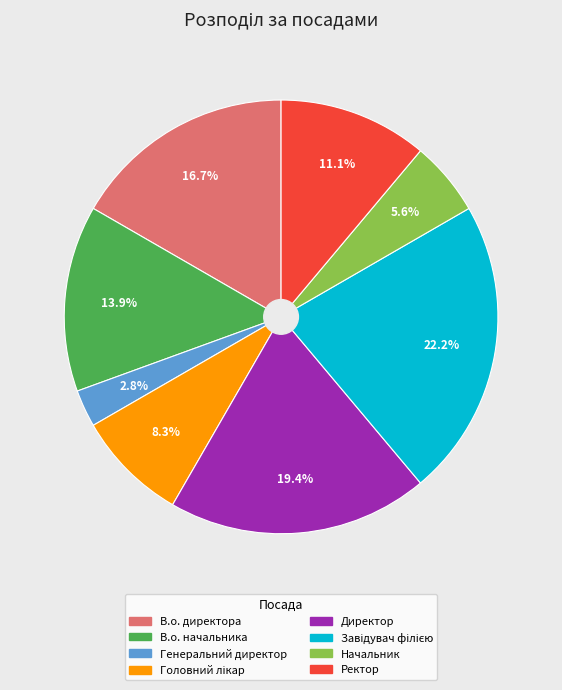

Does В.о. директора represent more than half of the total?

No